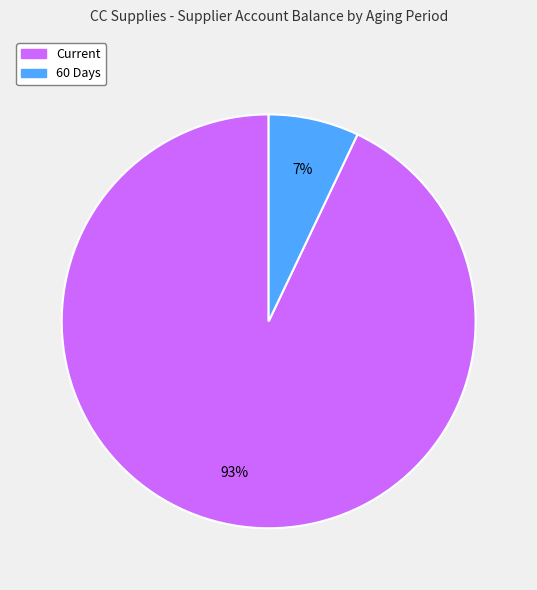

Do Current and 60 Days together represent more than half of the pie?

Yes